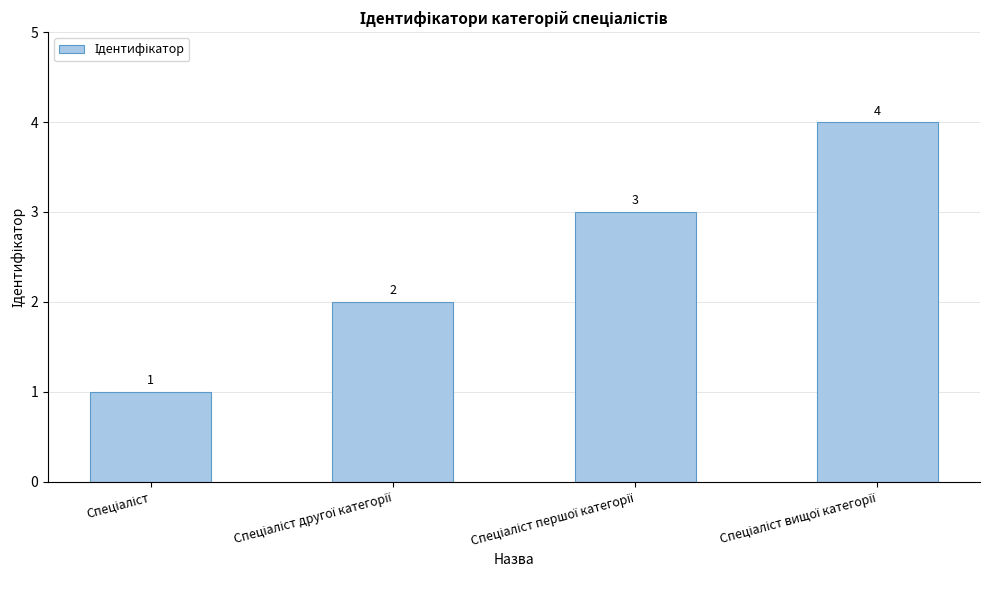

What is the value of the 1st bar from the left?

1